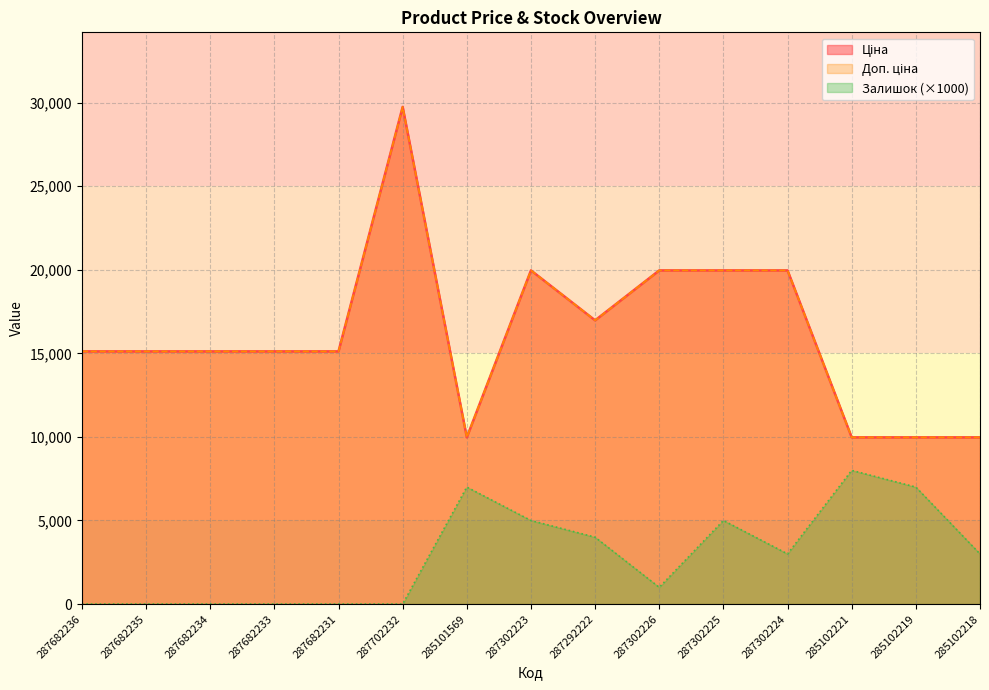

What is the sum of the Доп. ціна values at 287302224 and 285102219?

29939.2